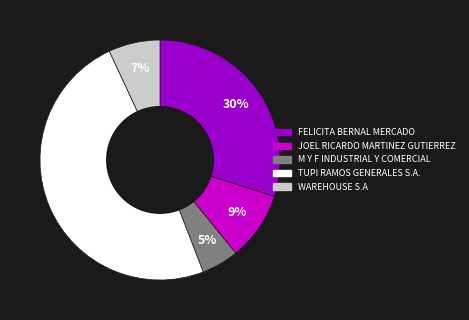

True or false: TUPI RAMOS GENERALES S.A. accounts for 35% of the total.

False